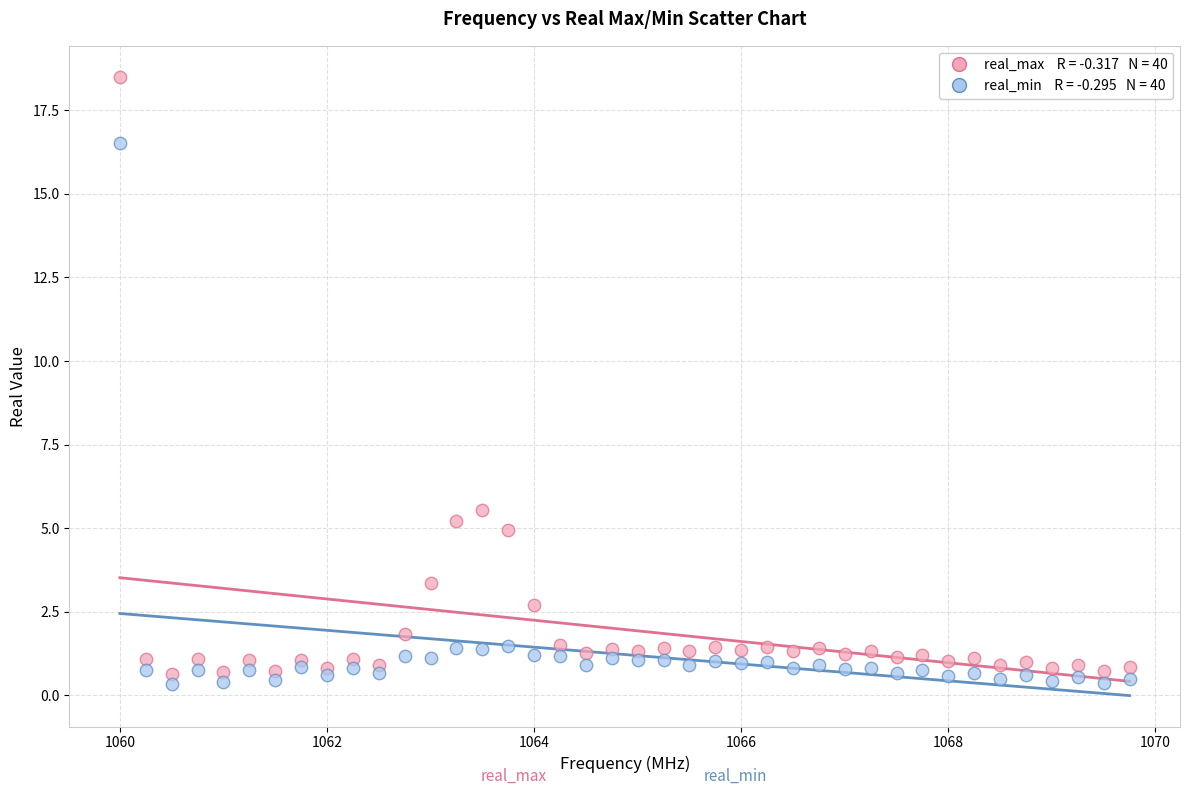

Across all data points, what is the range of Y values (max minus min)?

18.2